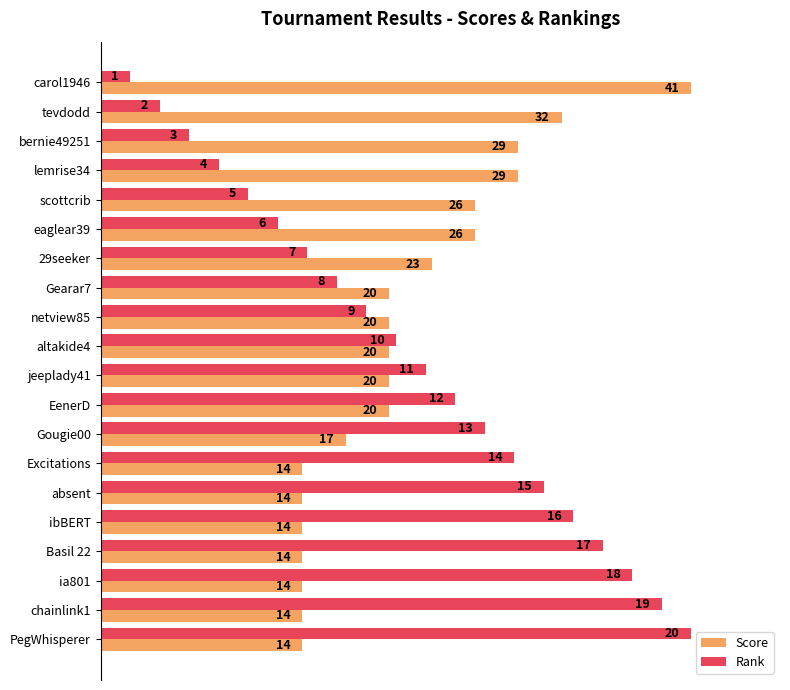

How many categories are shown in the chart?

20